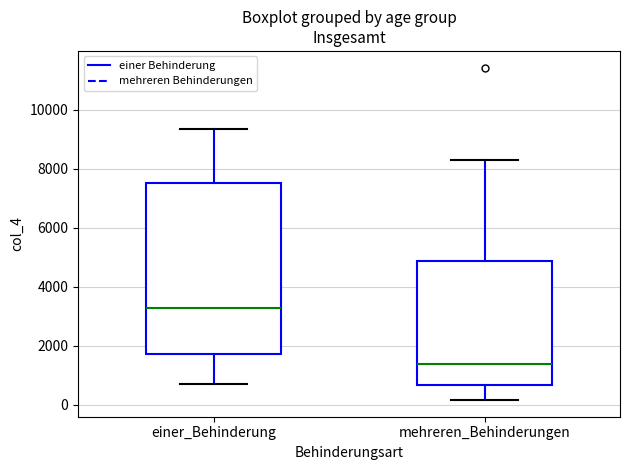

Reading left to right, read every box against the y-axis: the position of its median line, the range the box covers, and the ends of its whiskers. The values are not printed on the chart, so give them approximately, as read against the axis.

einer_Behinderung: median 3200, box 1800 to 7600, whiskers 600 to 9400
mehreren_Behinderungen: median 1400, box 600 to 4800, whiskers 200 to 8400